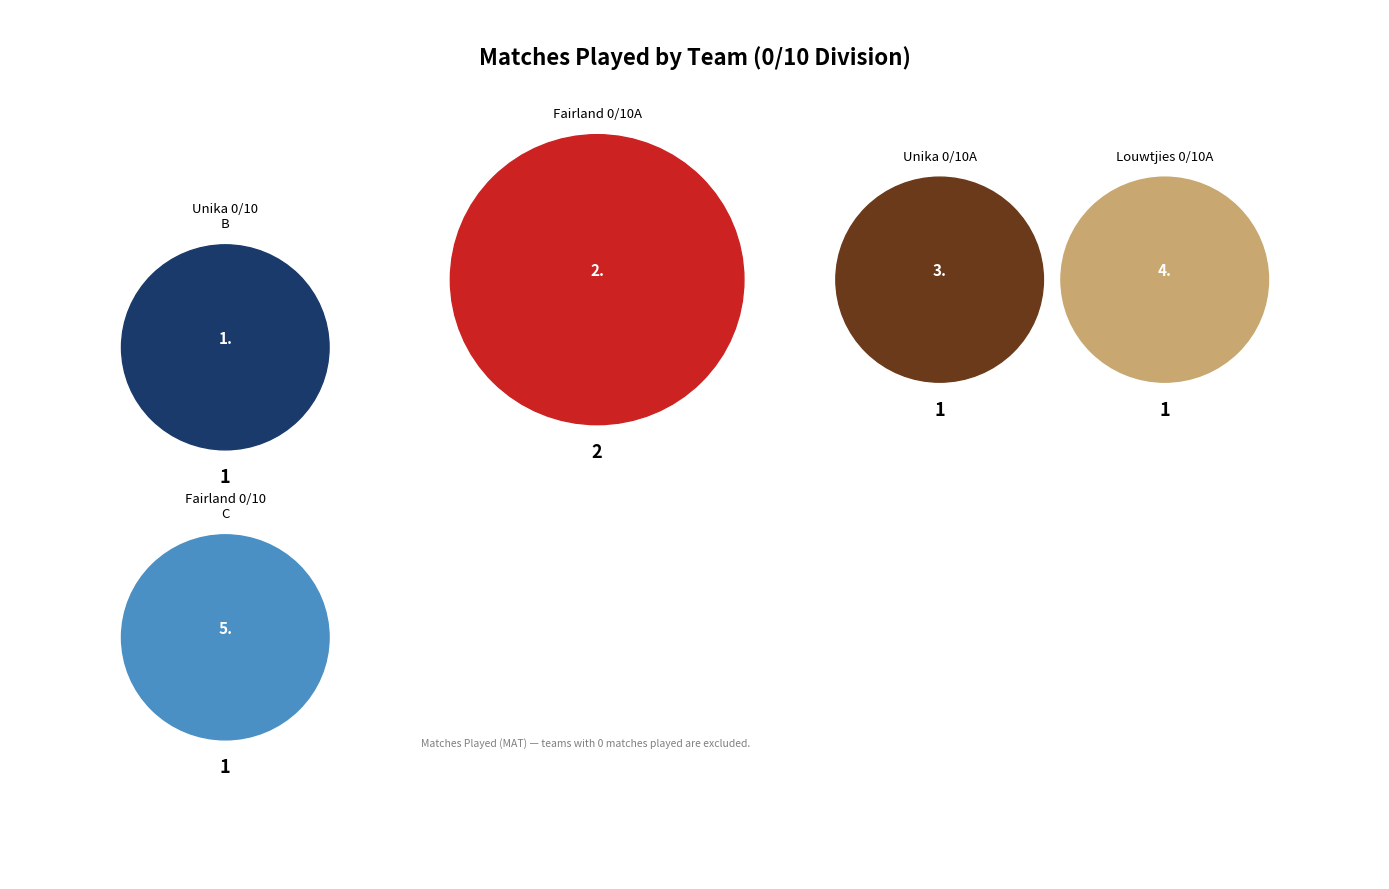

To the nearest percent, what is the average slice percentage?

20%